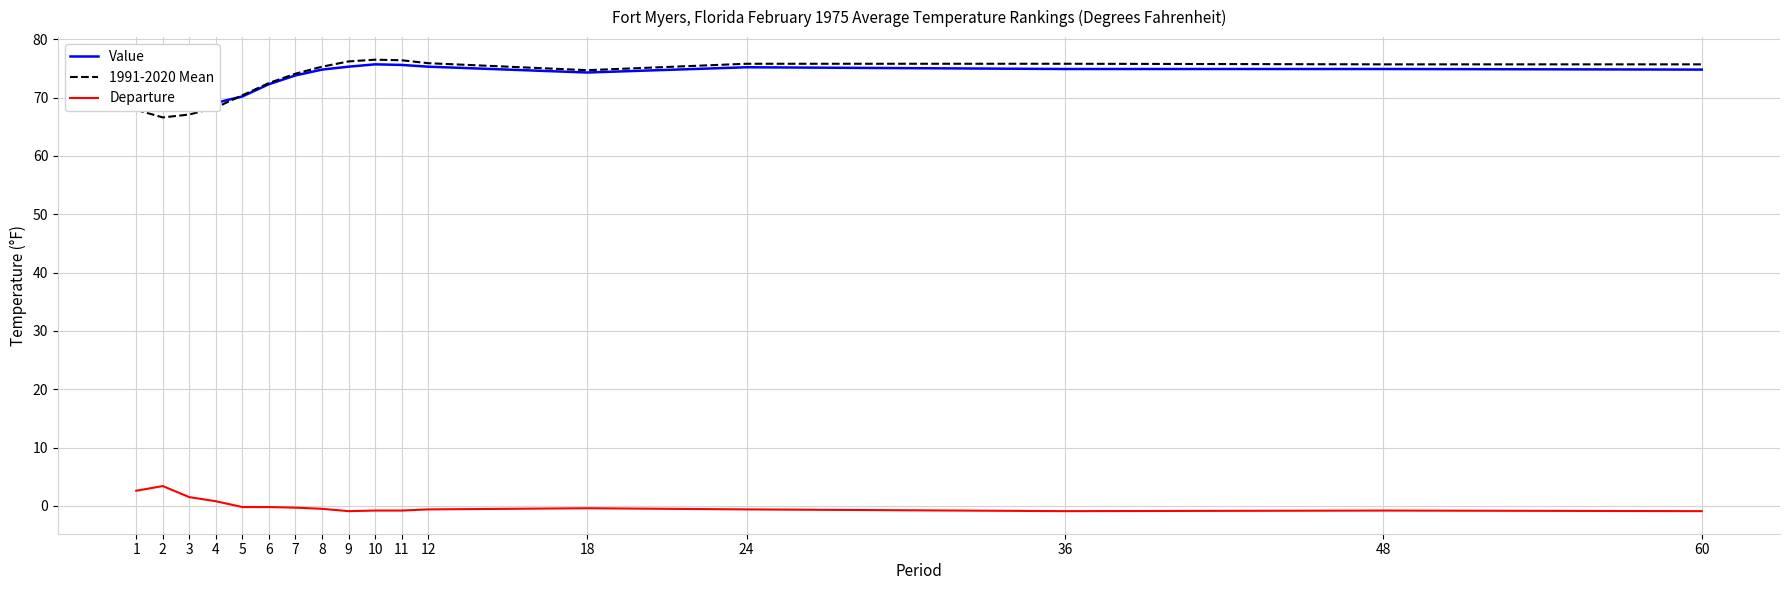

How many values in the Departure series are below 0?

13